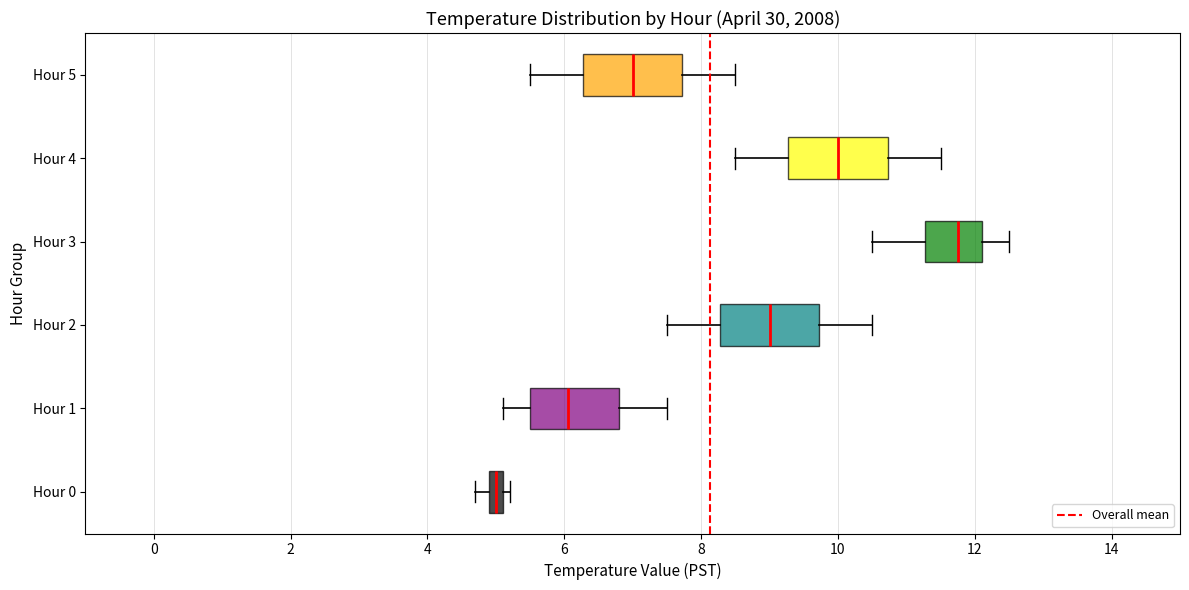

Where does the left whisker of the box for Hour 3 end on the x-axis? The values are not printed on the chart, so give them approximately, as read against the axis.

10.6